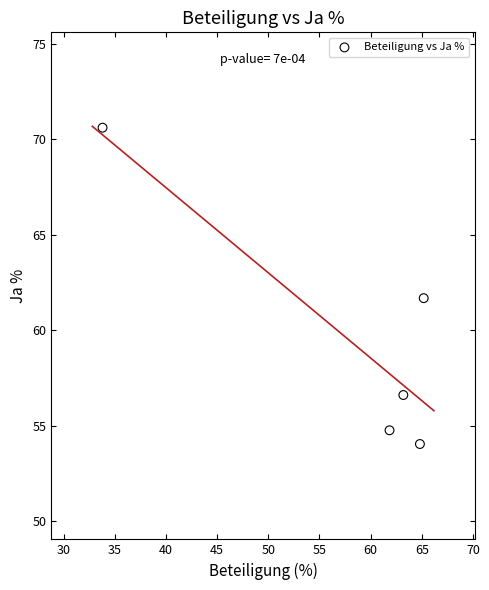

What Y value in the scatter plot is closest to 62?

61.7